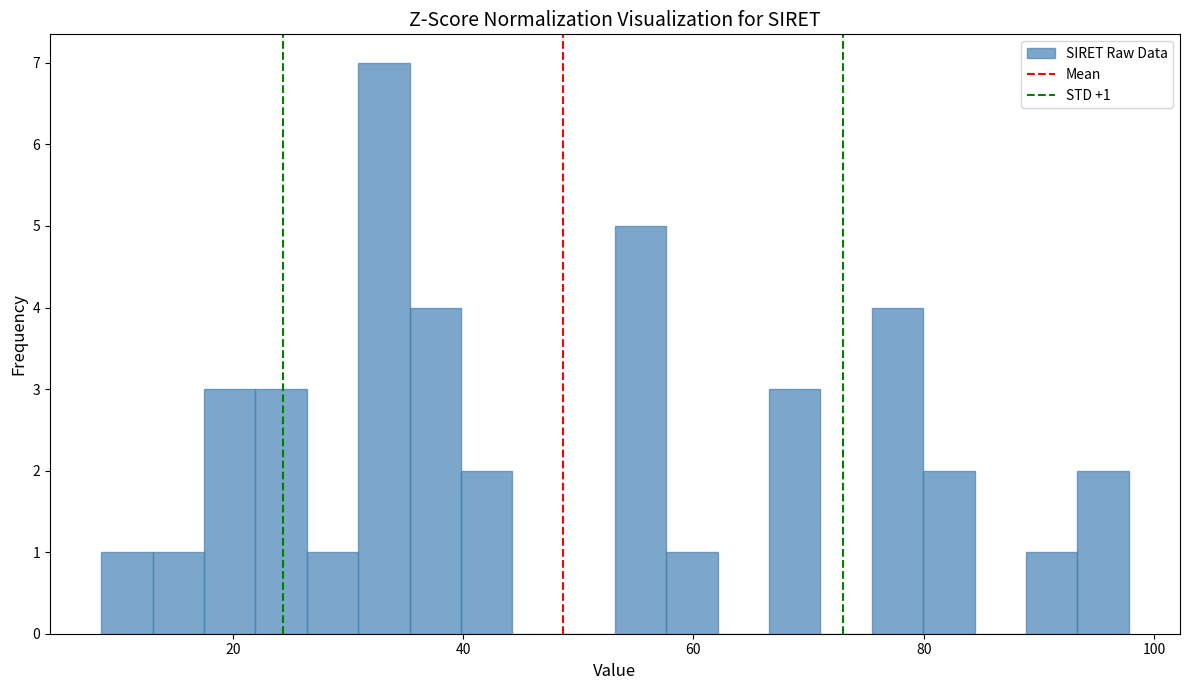

Read against the x-axis, roughly where is the centre of the tallest bar?

34